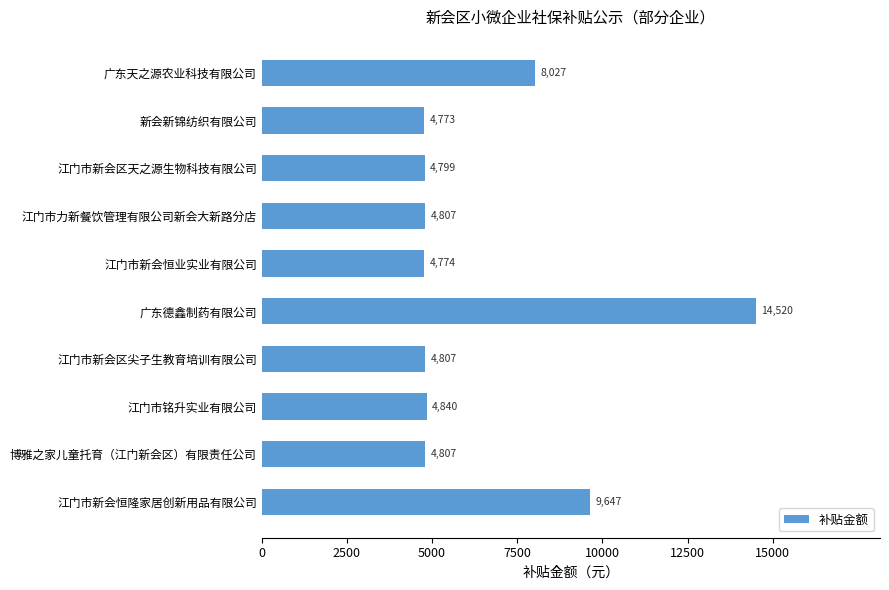

What is the label of the 8th bar from the top?

江门市铭升实业有限公司